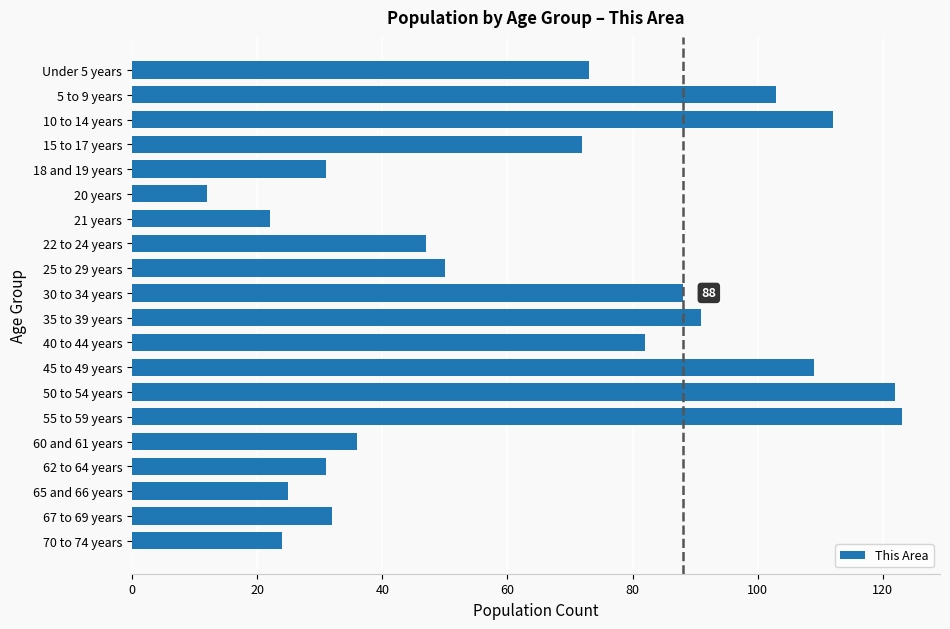

Reading bottom to top, transcribe all the data shown in this chart.

24	32	25	31	36	123	122	109	82	91	88	50	47	22	12	31	72	112	103	73